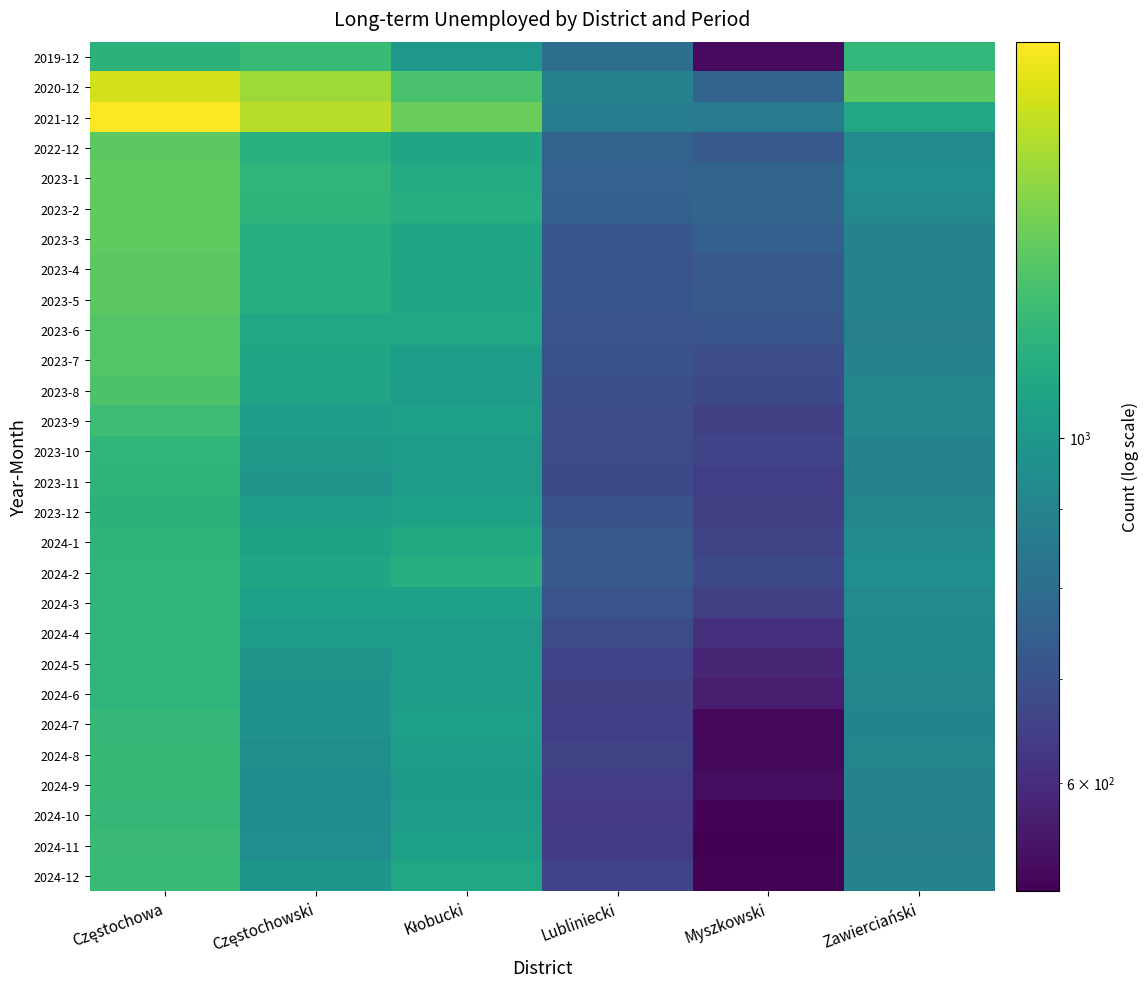

Between Częstochowski and Myszkowski, which is larger?

Częstochowski